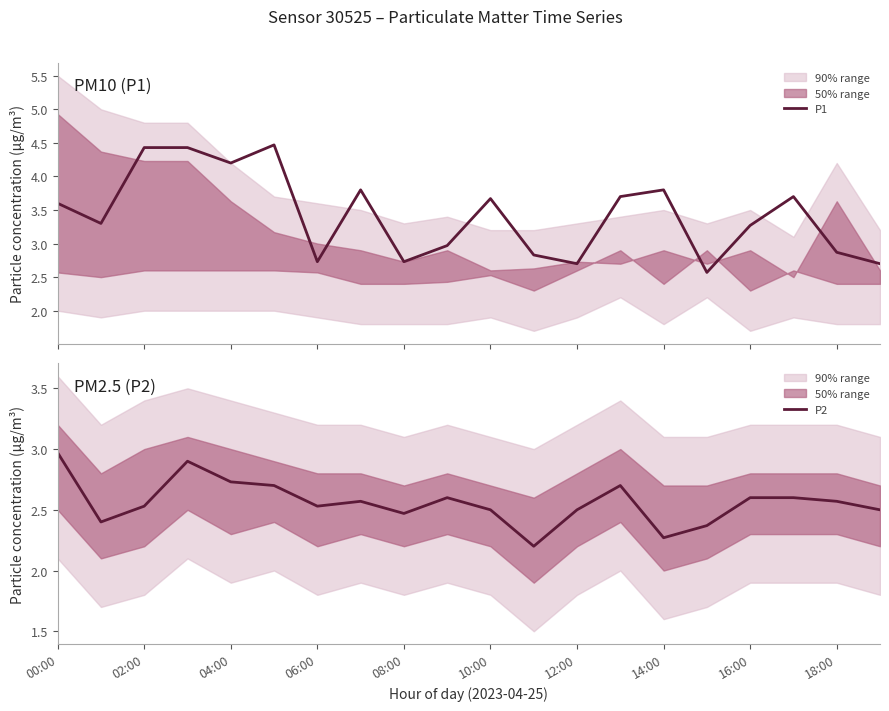

The P2 series shows 1.5 at 14:00. True or false?

False